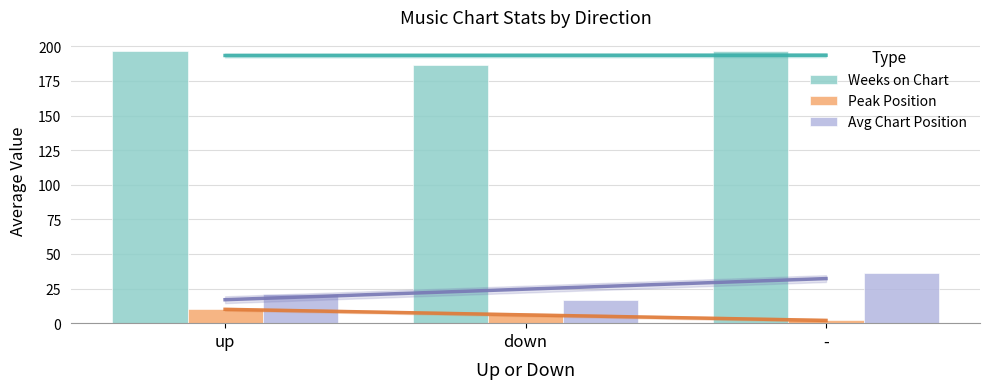

At which label does Weeks on Chart reach its peak?

-